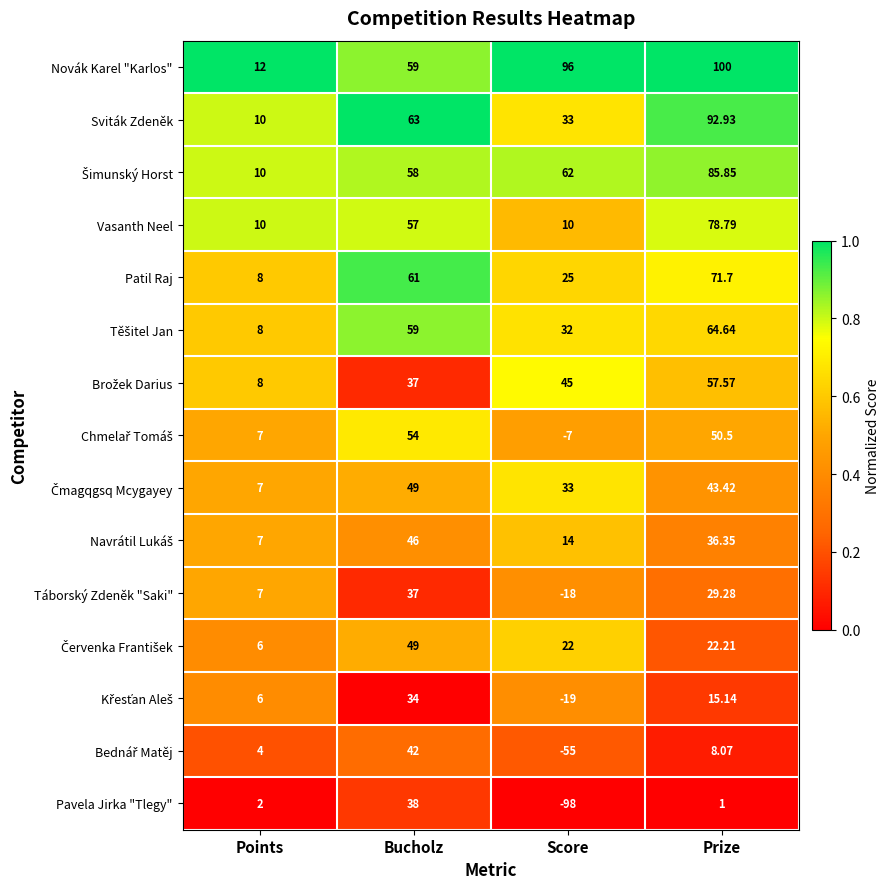

At which category is the sum across all series the highest?

Prize